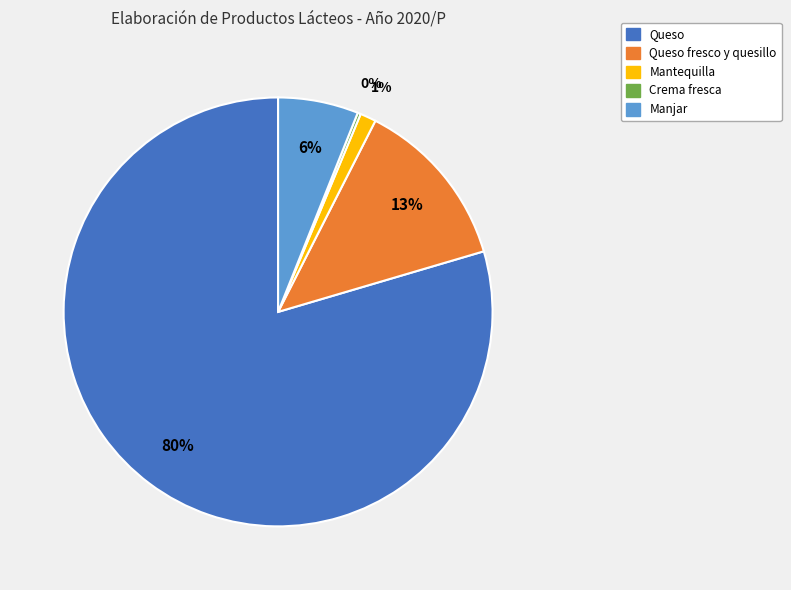

What is the largest slice in the pie chart?

Queso